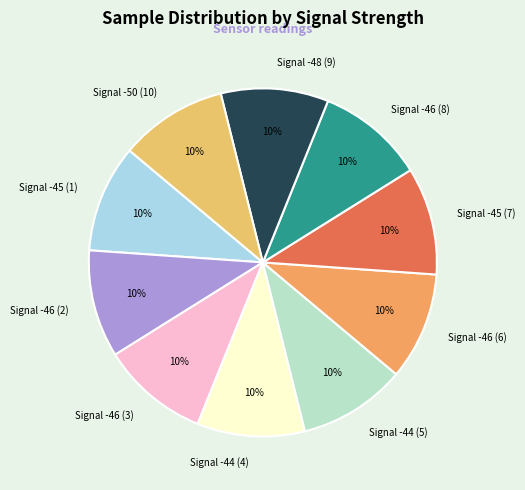

What percentage is the Signal -46 (3) slice, to the nearest percent?

10%